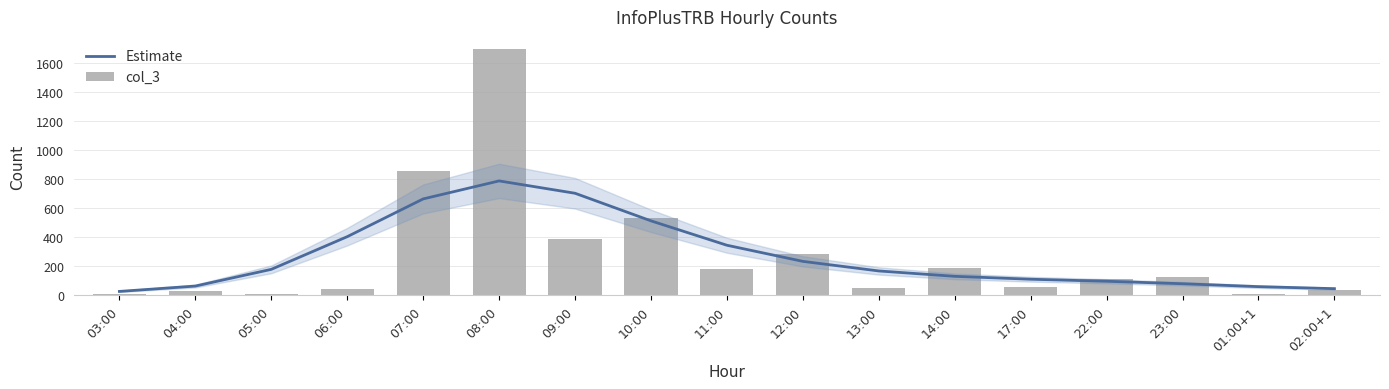

How many categories are shown in the chart?

17